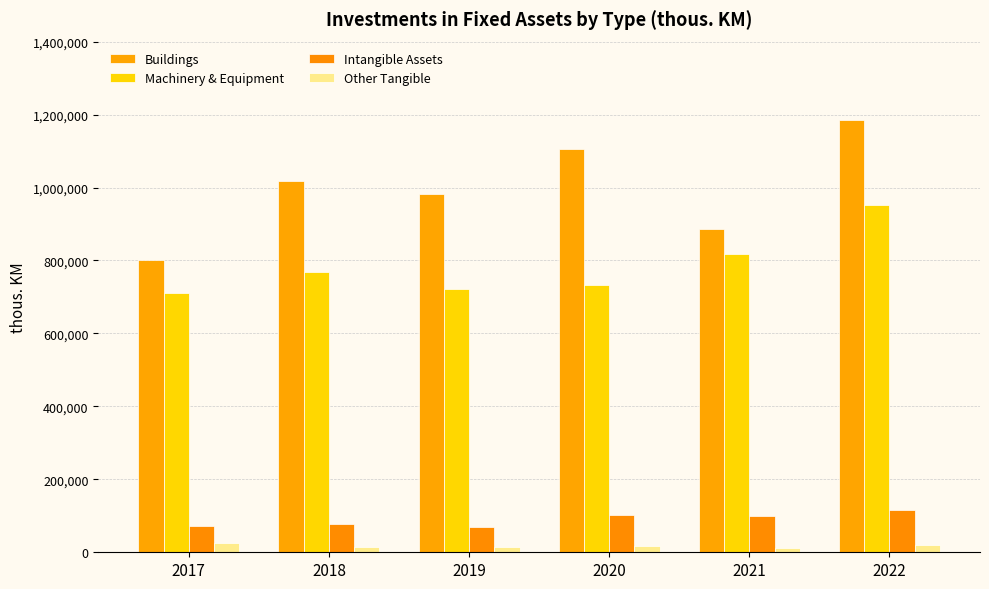

How many bars are there in total?

24